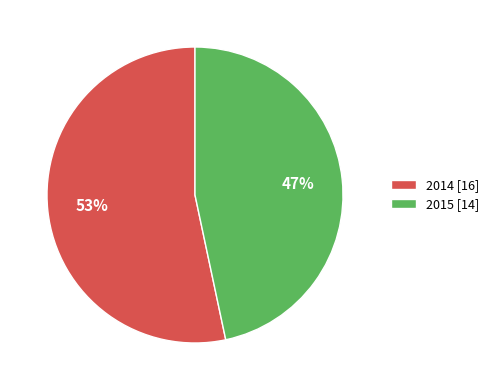

True or false: 2014 accounts for 53% of the total.

True